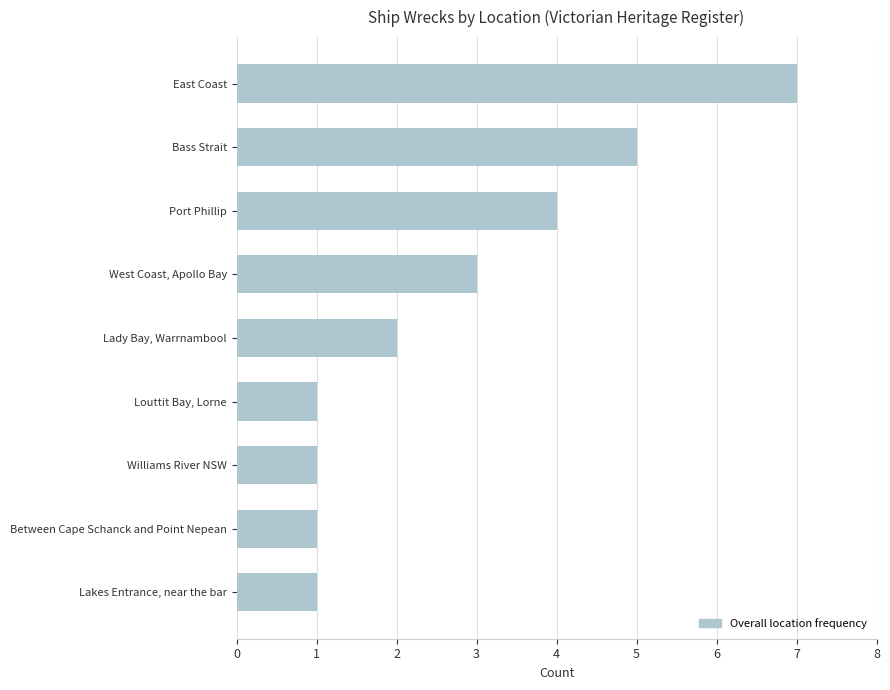

The chart shows a value of 1 at Between Cape Schanck and Point Nepean. True or false?

True